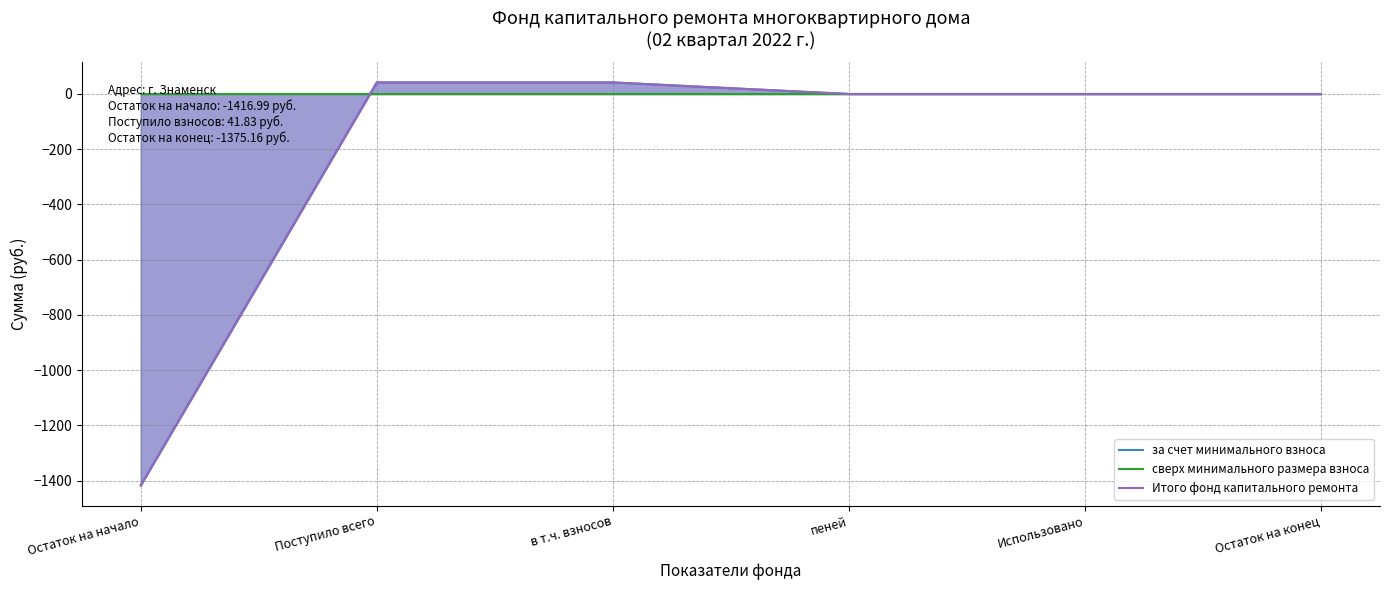

Is the value of сверх минимального размера взноса at пеней greater than the value of за счет минимального взноса at Остаток на конец?

No